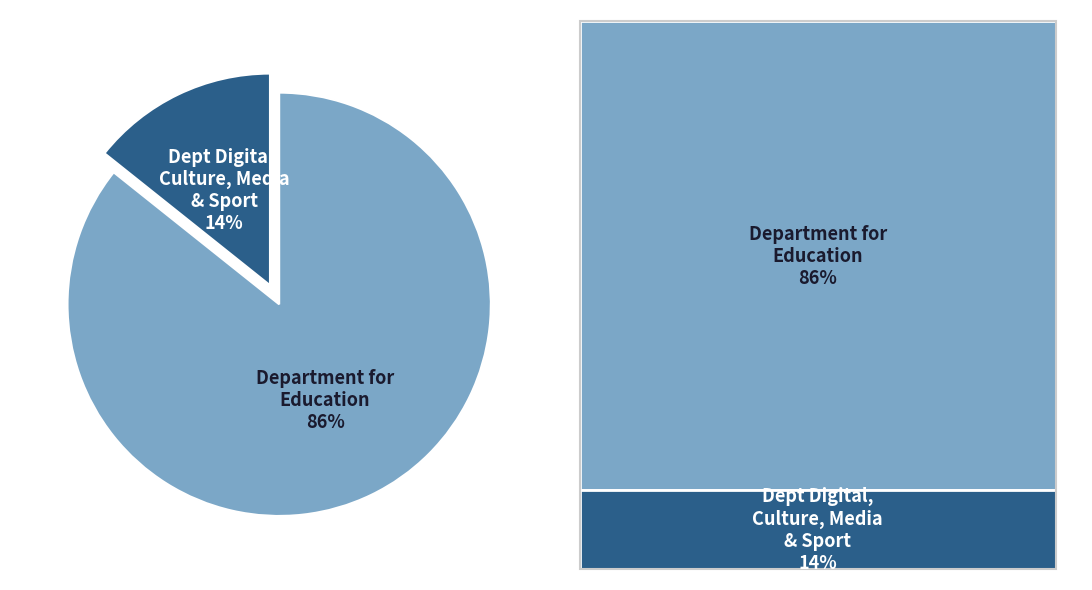

To the nearest percent, what is the average slice percentage?

50%